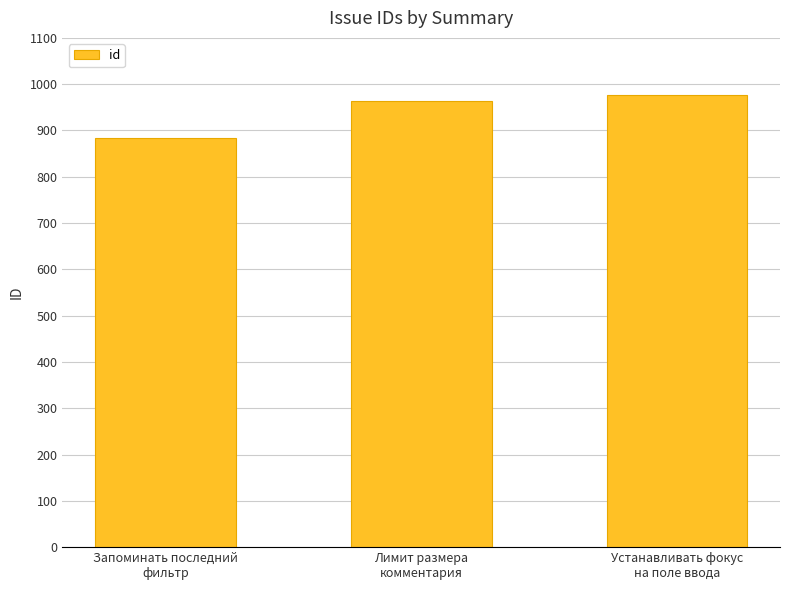

List the labels in order of value, smallest first.

Запоминать последний
фильтр, Лимит размера
комментария, Устанавливать фокус
на поле ввода